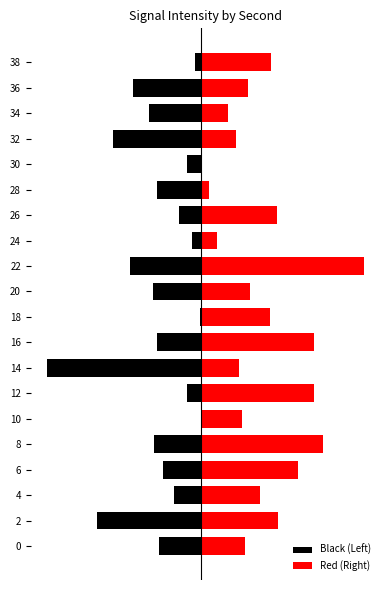

How many positive values does the Red (Right) series have?

19